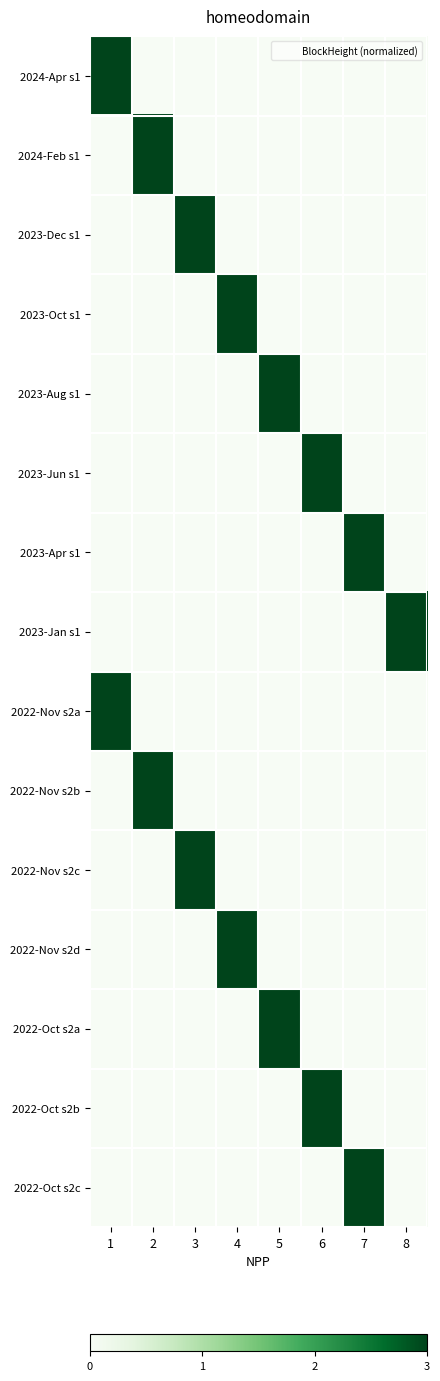

At how many categories does at least one series exceed 1?

8